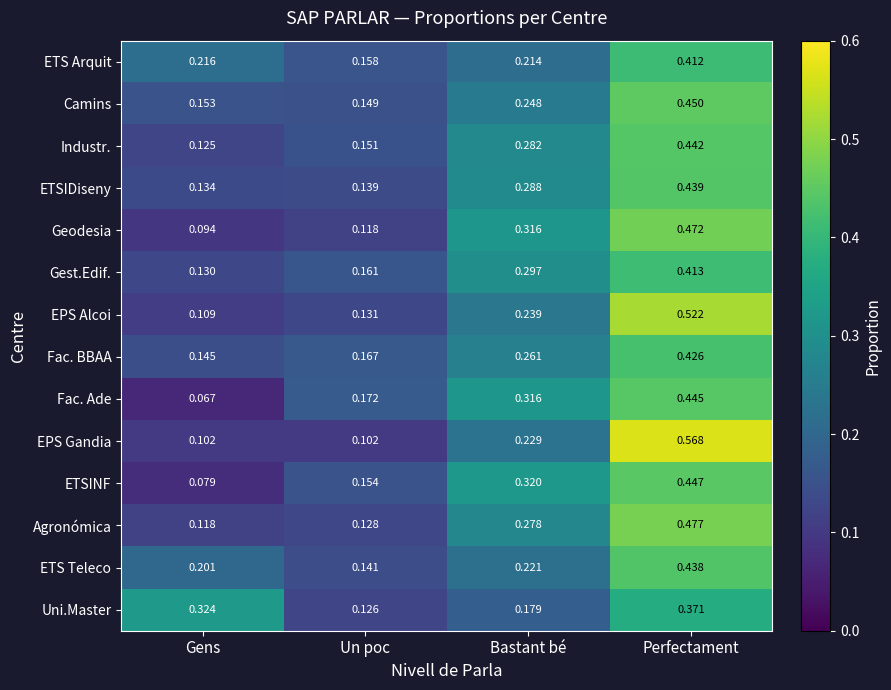

Rank the categories by Fac. Ade value from lowest to highest.

Gens, Un poc, Bastant bé, Perfectament